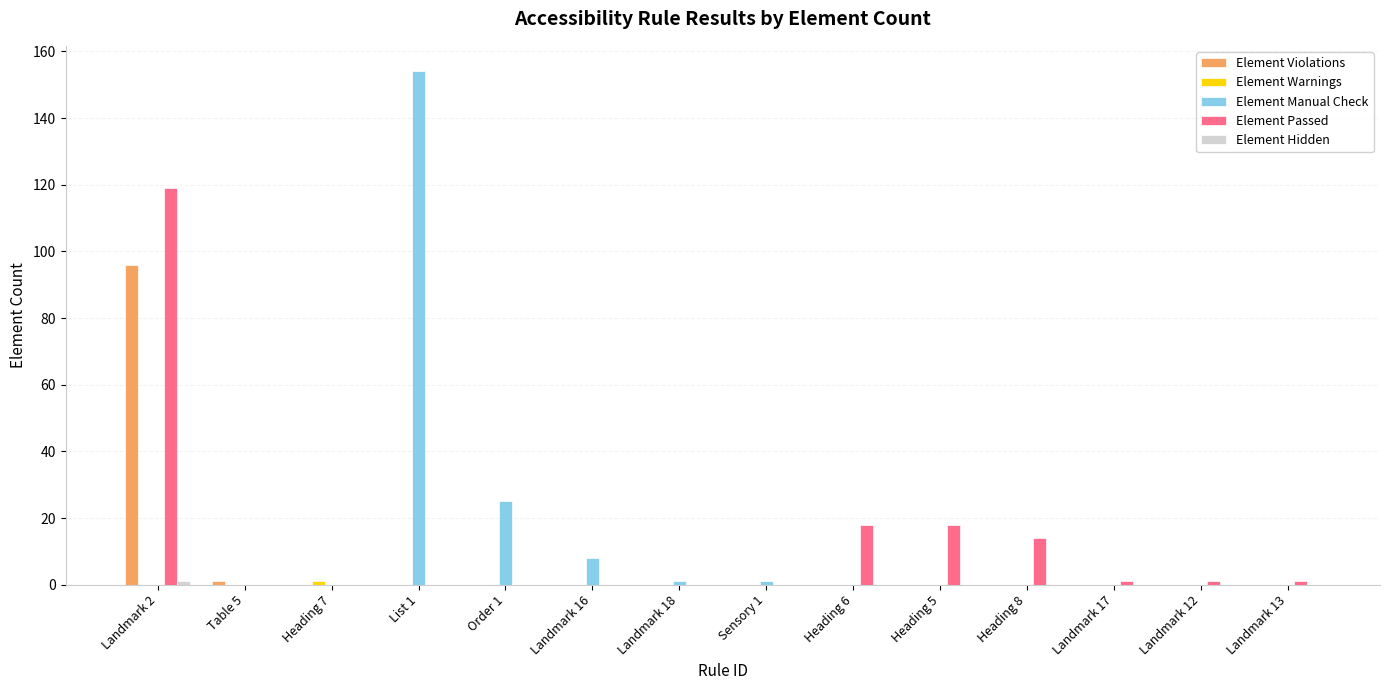

How many series are shown in this chart?

5